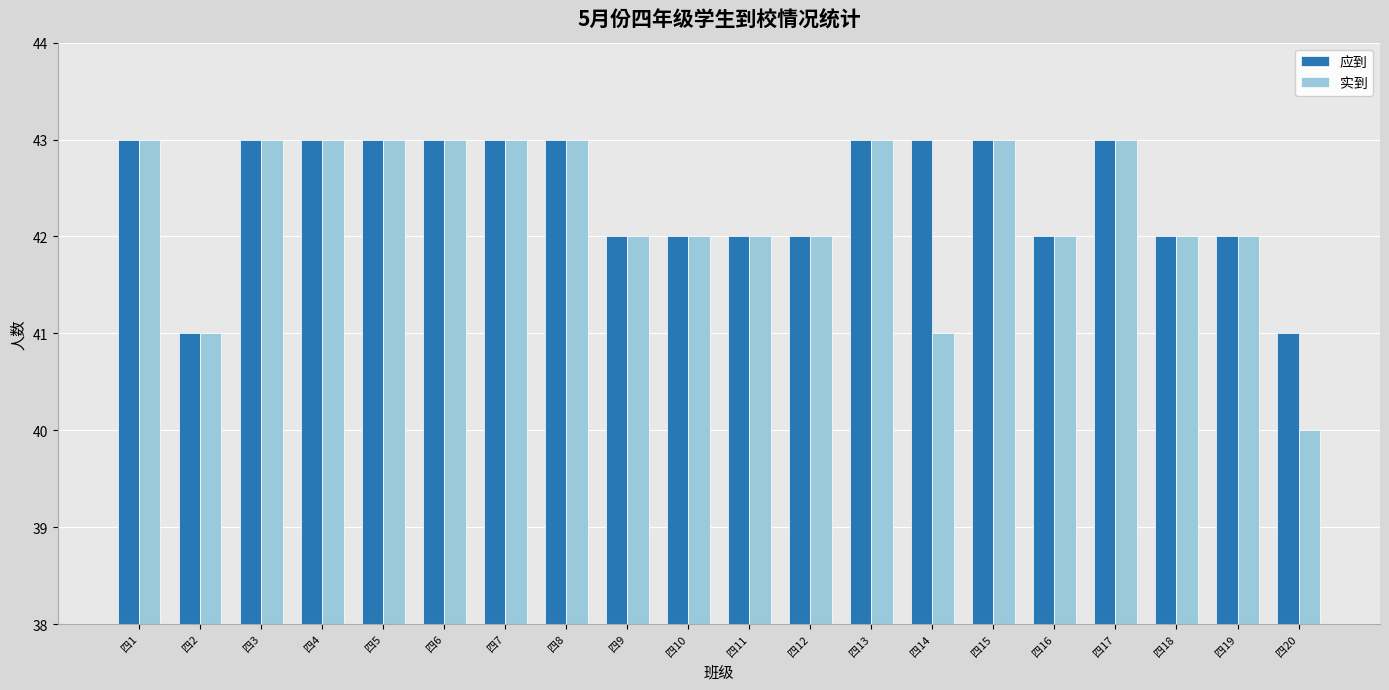

Which series has the largest total across all categories?

应到